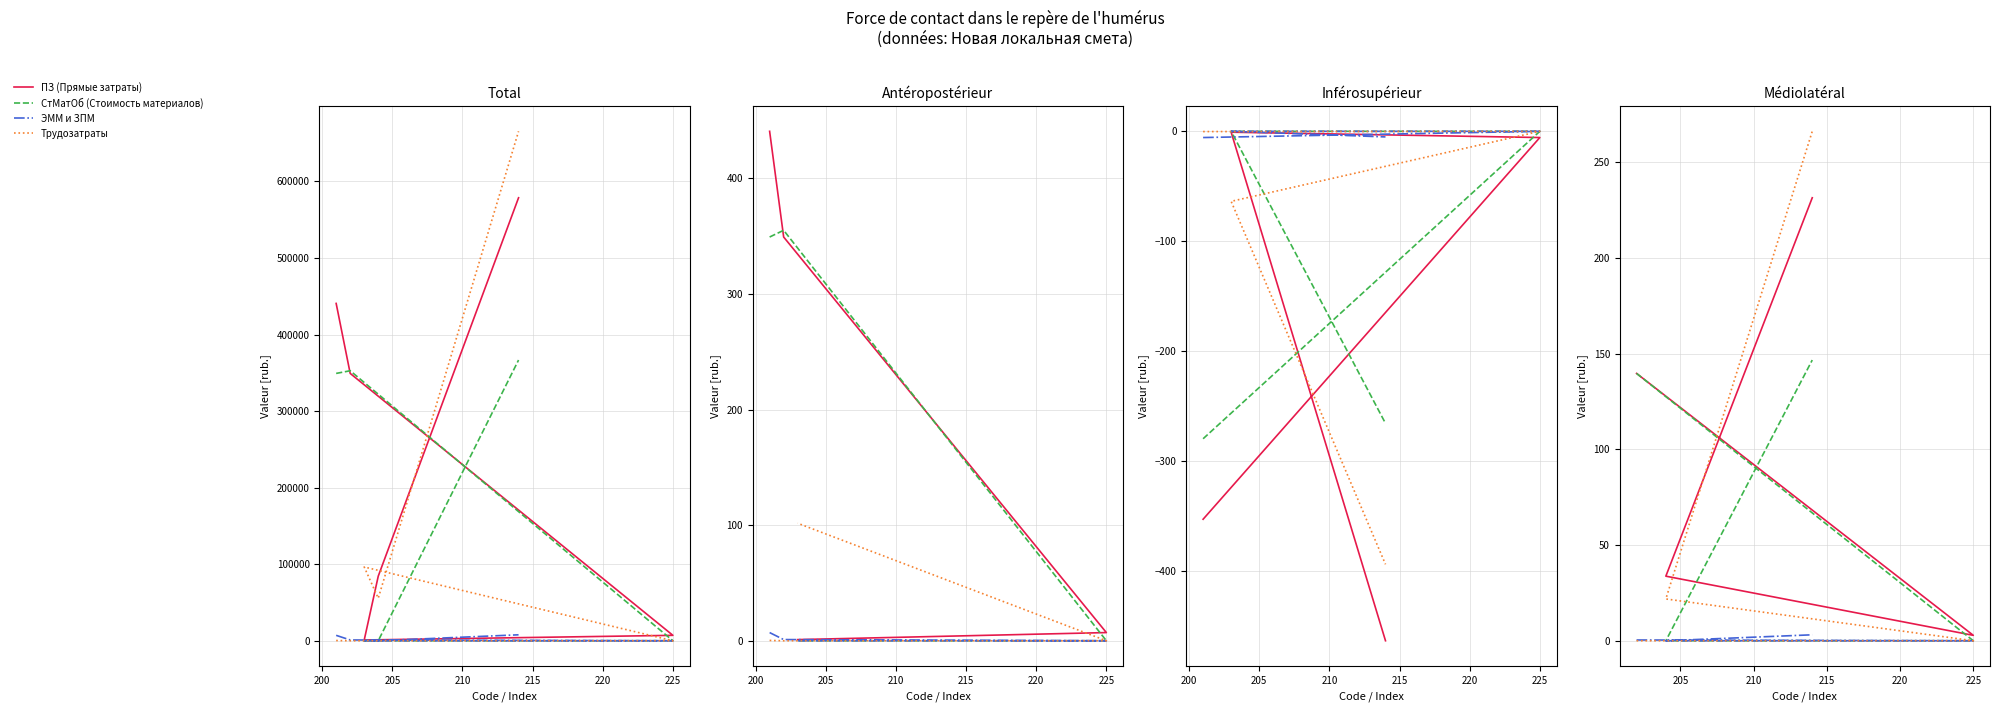

Is it true that Трудозатраты equals 0.0 at 195?

True